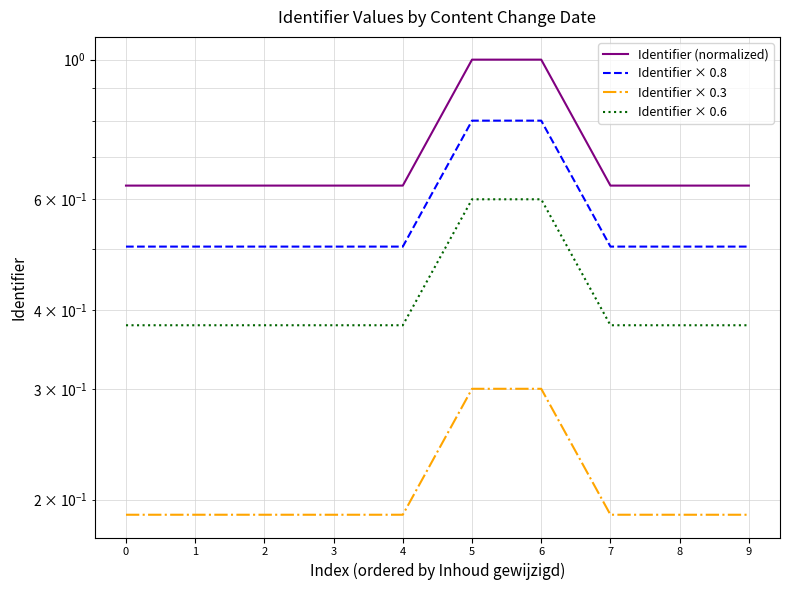

True or false: Identifier × 0.6 has a value of 0.5 at 0.

False